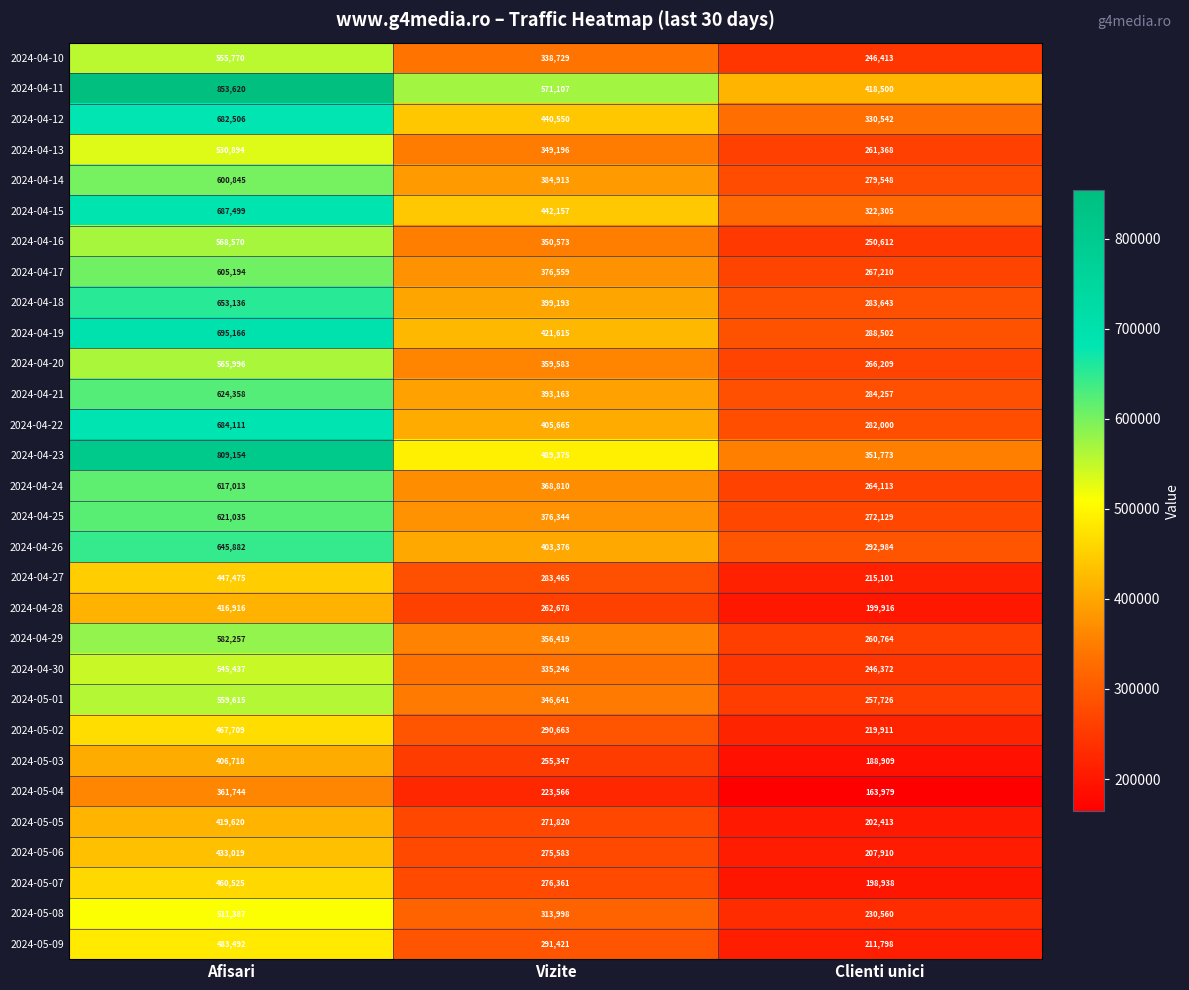

What is the greatest value displayed?

853620